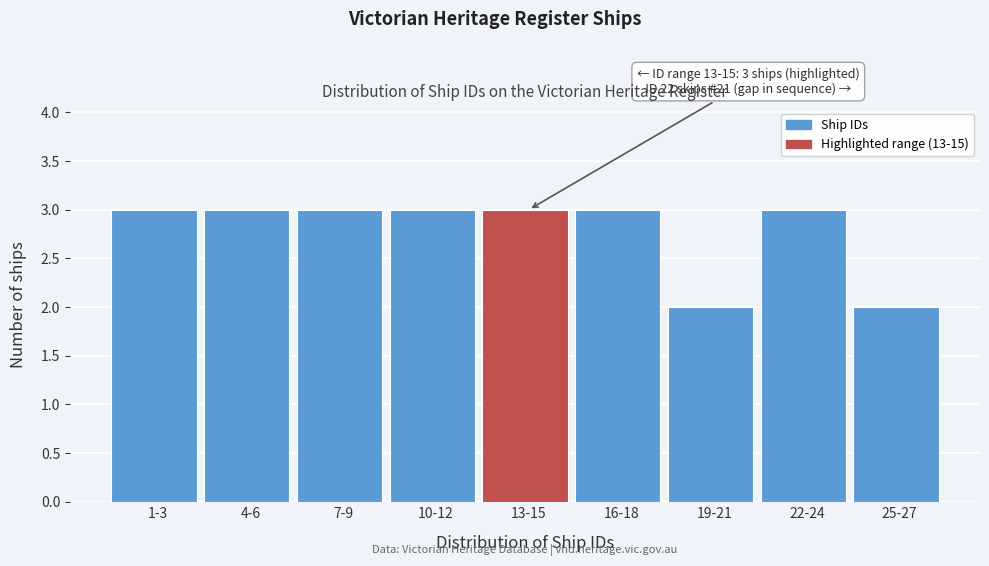

Reading right to left, extract all data points from this chart.

25-27=2	22-24=3	19-21=2	16-18=3	13-15=3	10-12=3	7-9=3	4-6=3	1-3=3